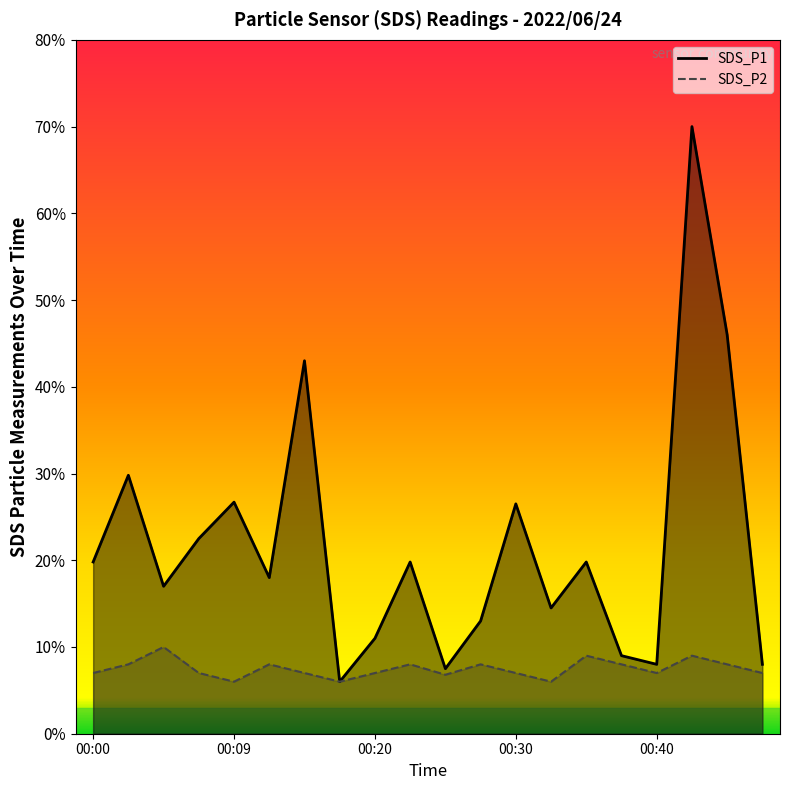

Reading right to left, what are all the values shown in this chart?

SDS_P1: 0.8	4.6	7.0	0.8	0.9	2.0	1.4	2.6	1.3	0.8	2.0	1.1	0.6	4.3	1.8	2.7	2.2	1.7	3.0	2.0
SDS_P2: 0.7	0.8	0.9	0.7	0.8	0.9	0.6	0.7	0.8	0.7	0.8	0.7	0.6	0.7	0.8	0.6	0.7	1.0	0.8	0.7